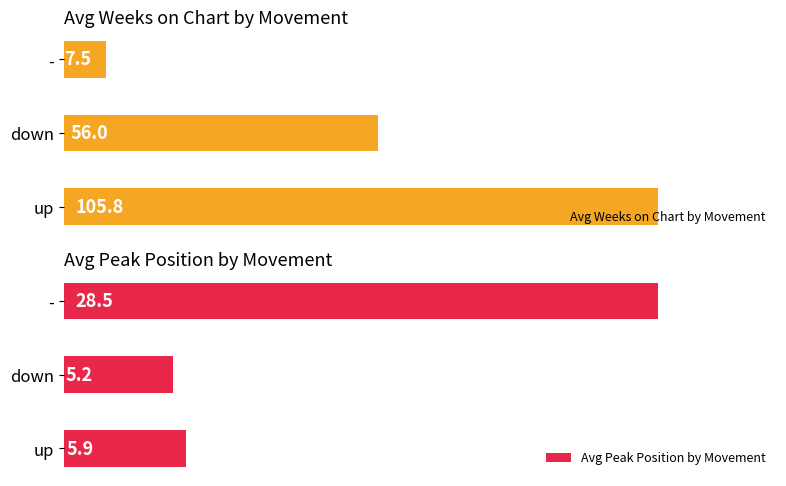

Which category has the lowest value in the Avg Weeks on Chart by Movement series?

-